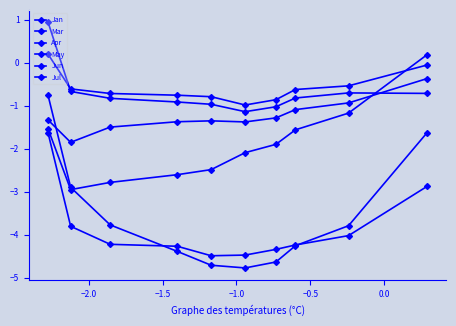

At how many categories does at least one series exceed 0?

2